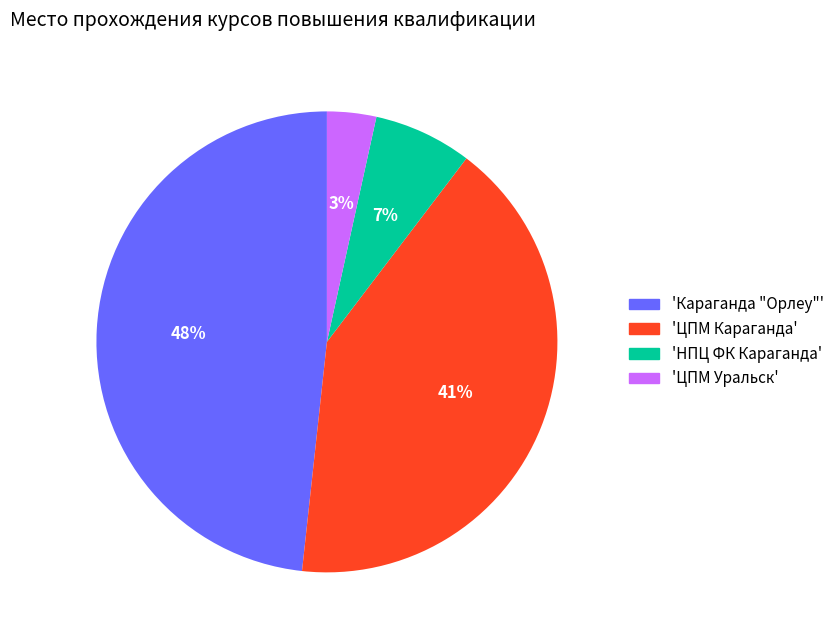

The 'ЦПМ Караганда' slice represents 51% of the pie. True or false?

False